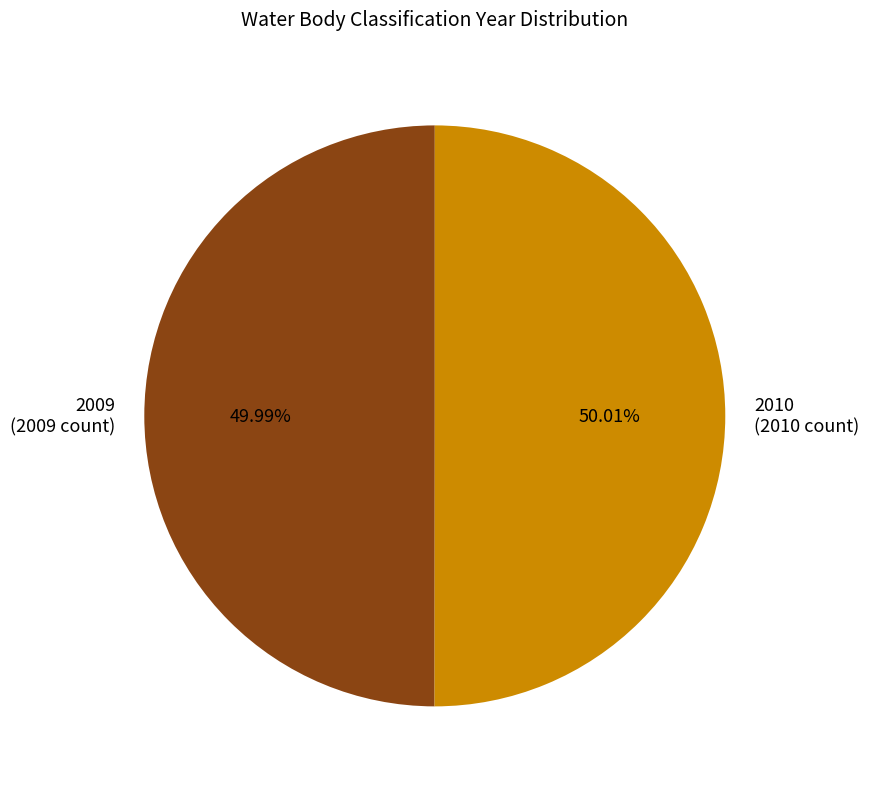

How many segments does this pie chart have?

2